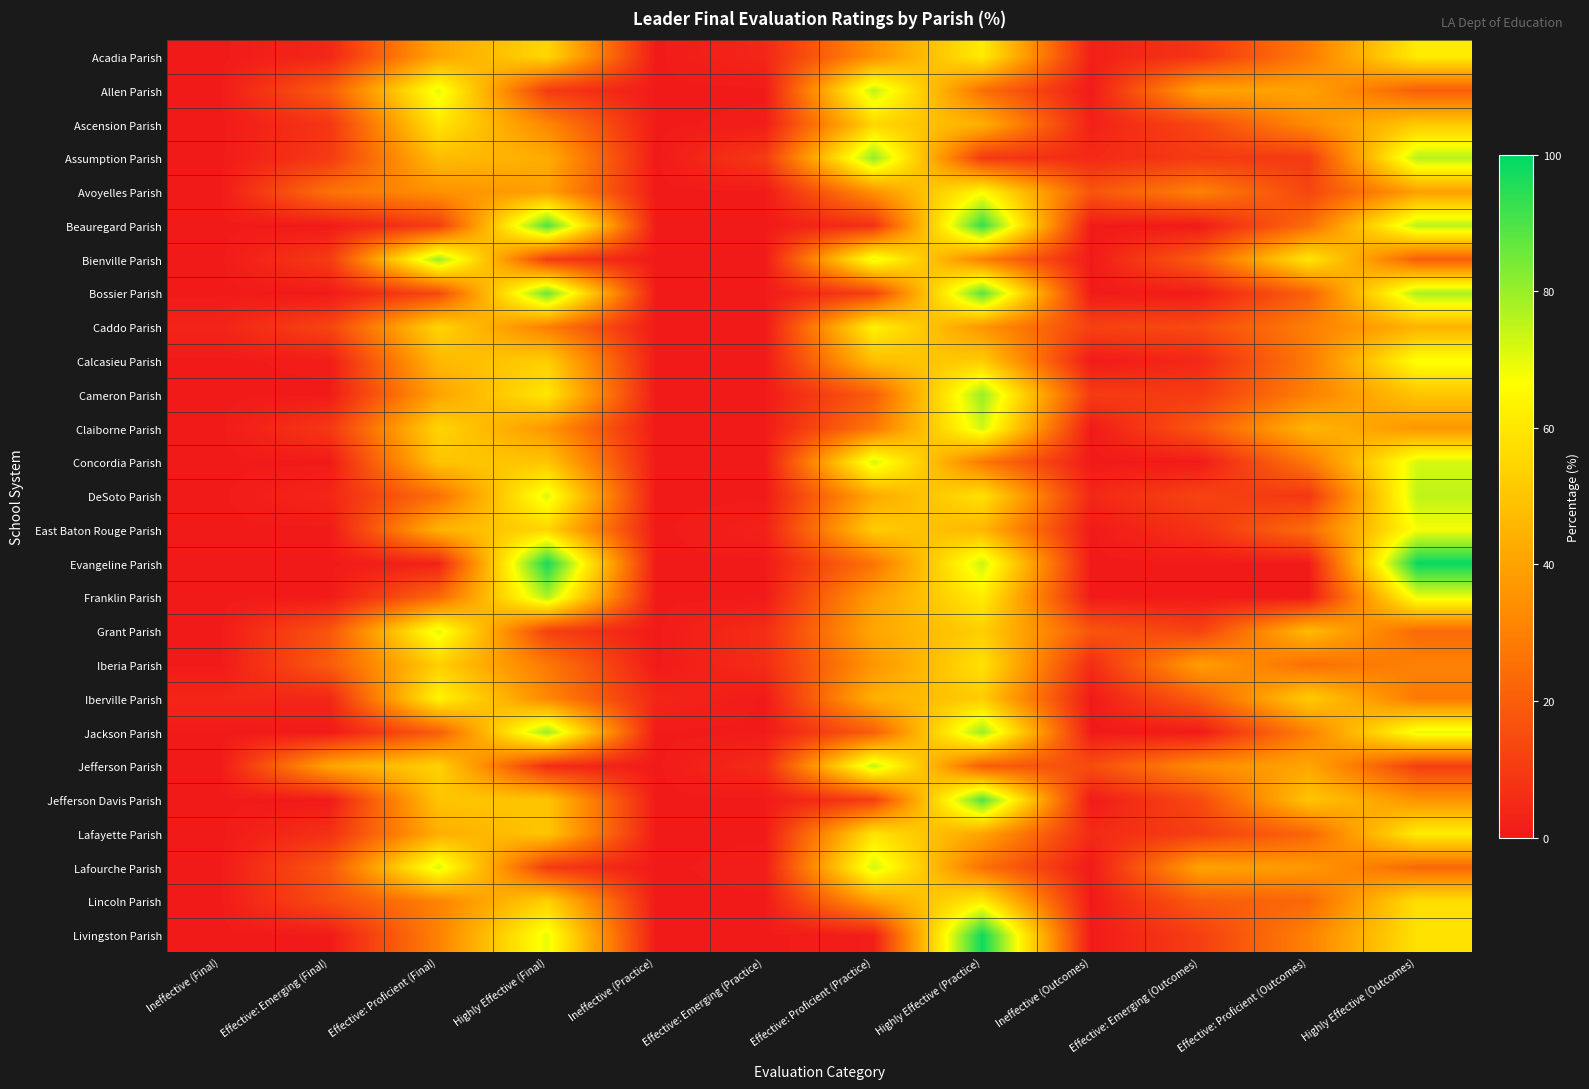

Which has a higher value, Effective: Emerging (Practice) or Effective: Proficient (Outcomes)?

Effective: Proficient (Outcomes)